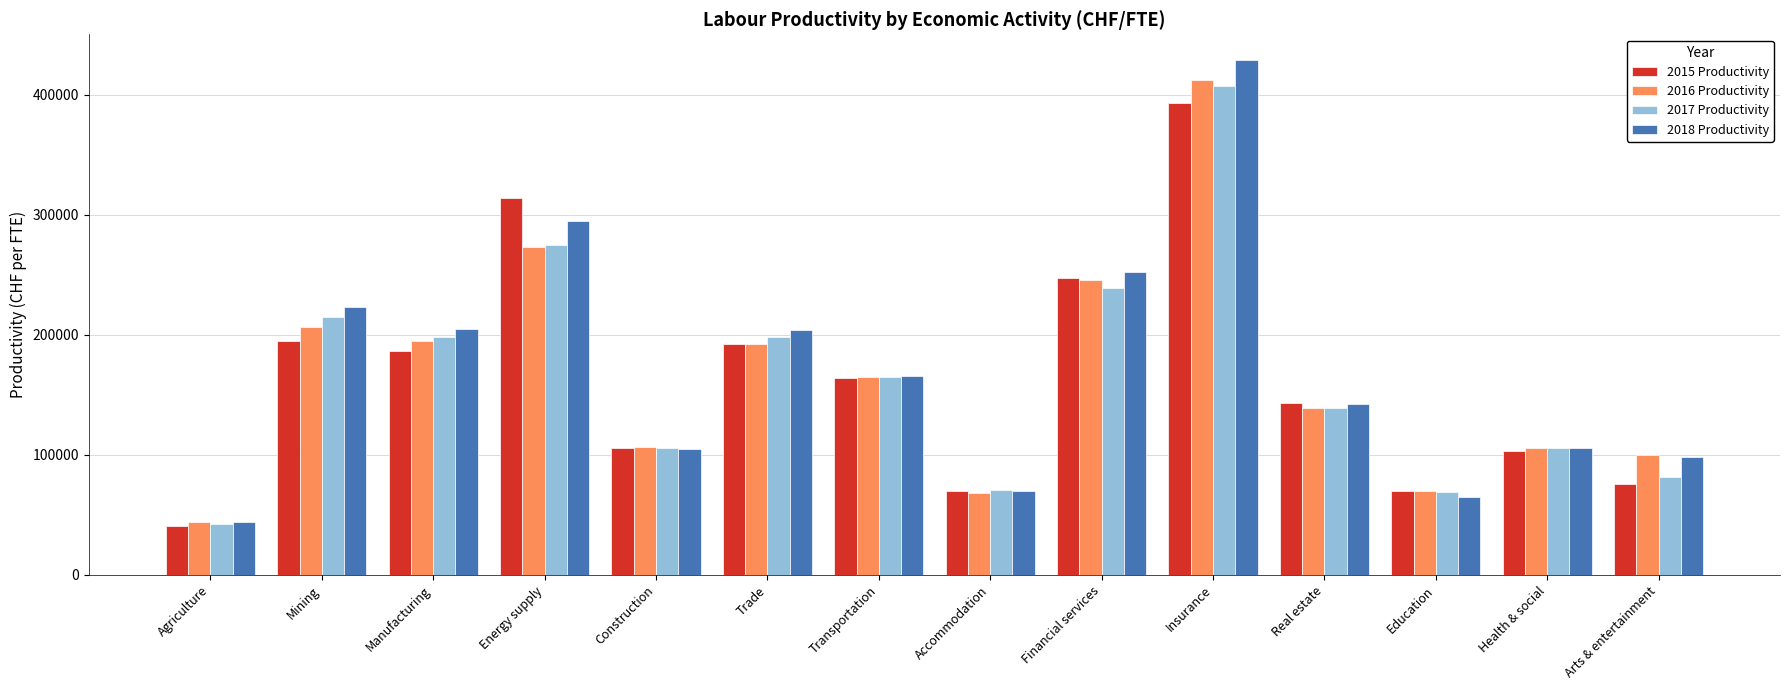

The 2017 Productivity series shows 64987.7 at Agriculture. True or false?

False